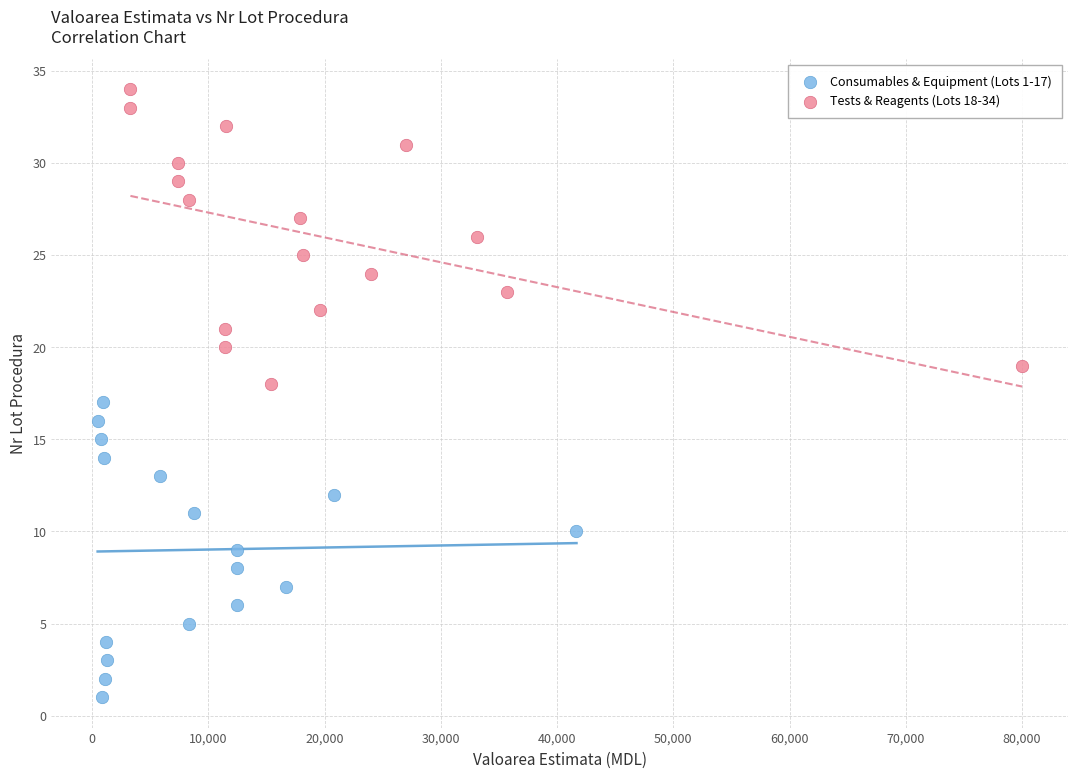

Which series reaches the maximum Y coordinate?

Tests & Reagents (Lots 18-34)